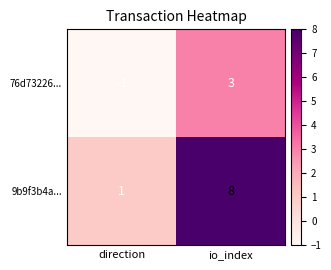

Which series has the widest spread of values?

9b9f3b4a...